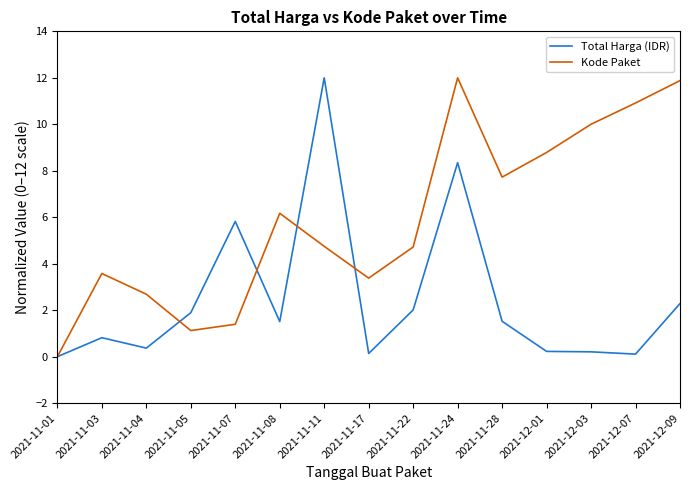

At which category is the sum across all series the highest?

2021-11-24